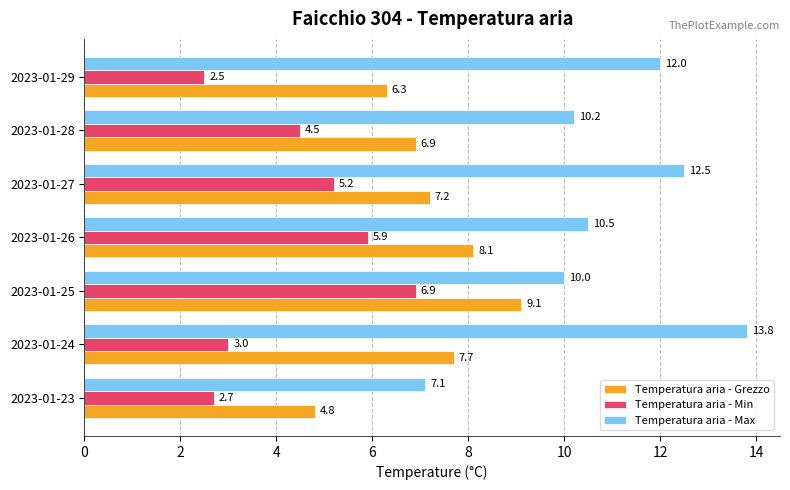

At which label is Temperatura aria - Min closest to 4?

2023-01-28